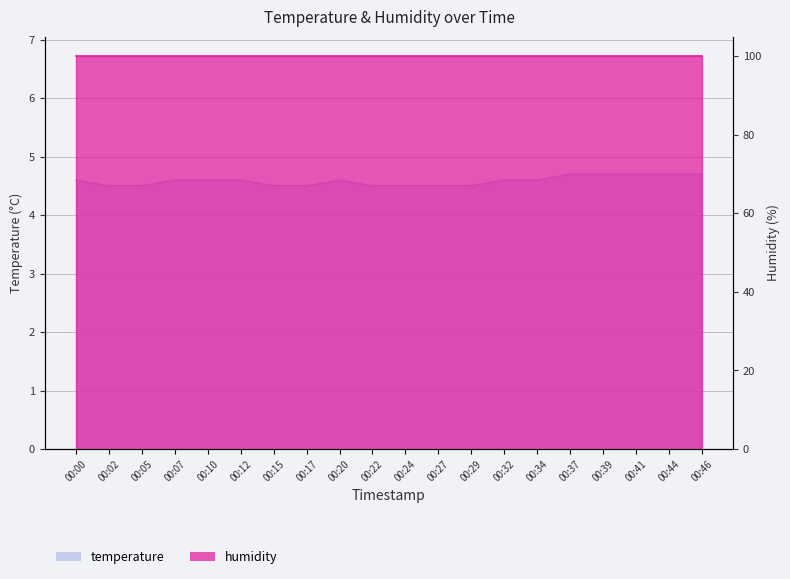

Does the chart have visible grid lines?

Yes